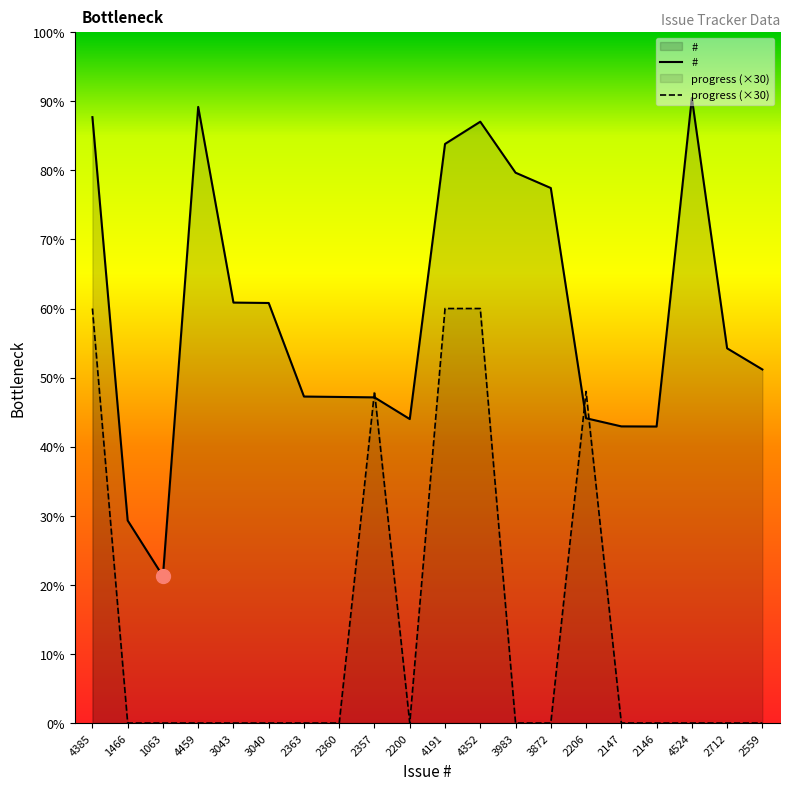

Between 2146 and 2559, which series saw the biggest shift?

#